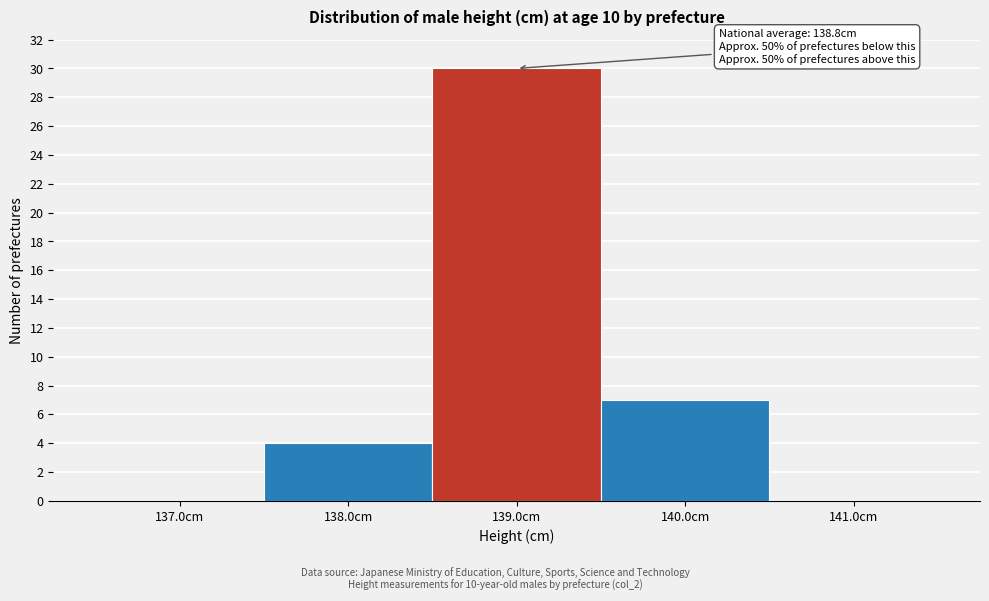

Which range on the x-axis has the tallest bar?

138.5 to 139.5